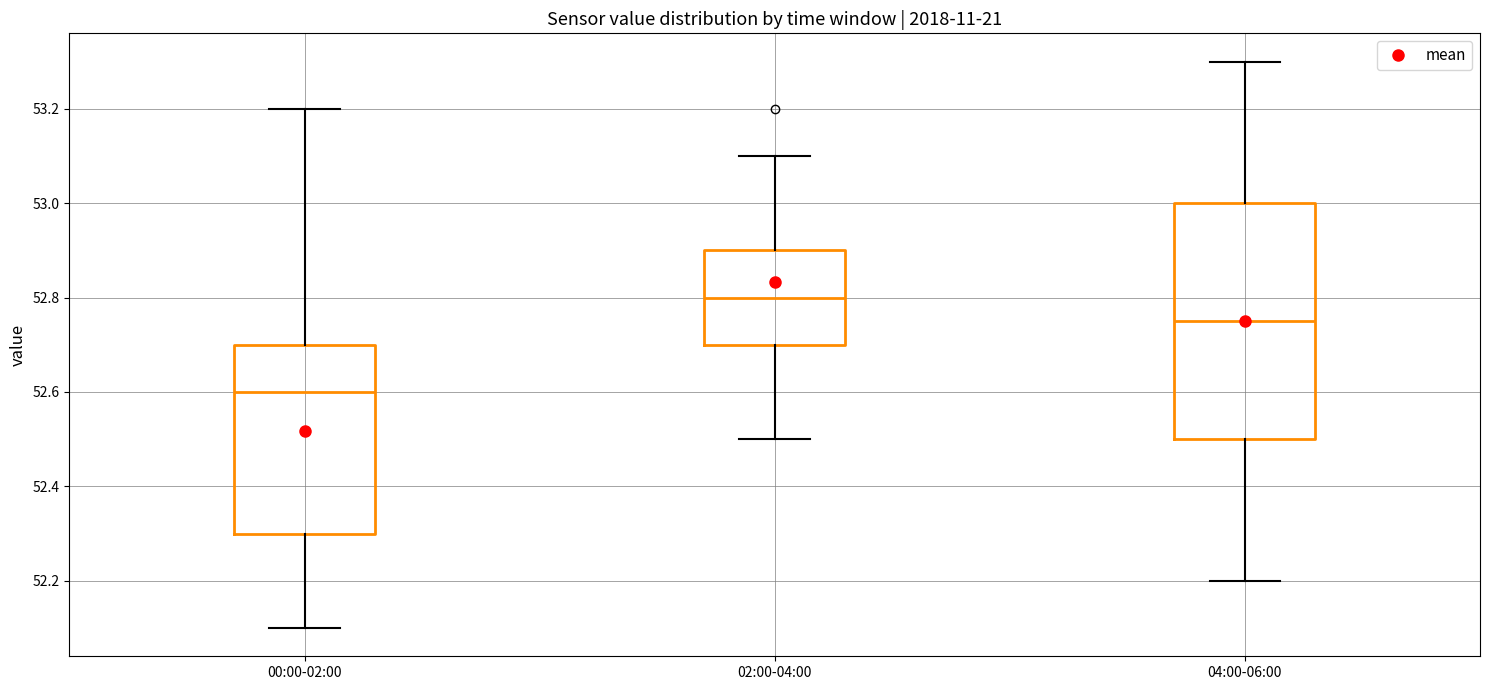

Which box has the highest median line?

02:00-04:00